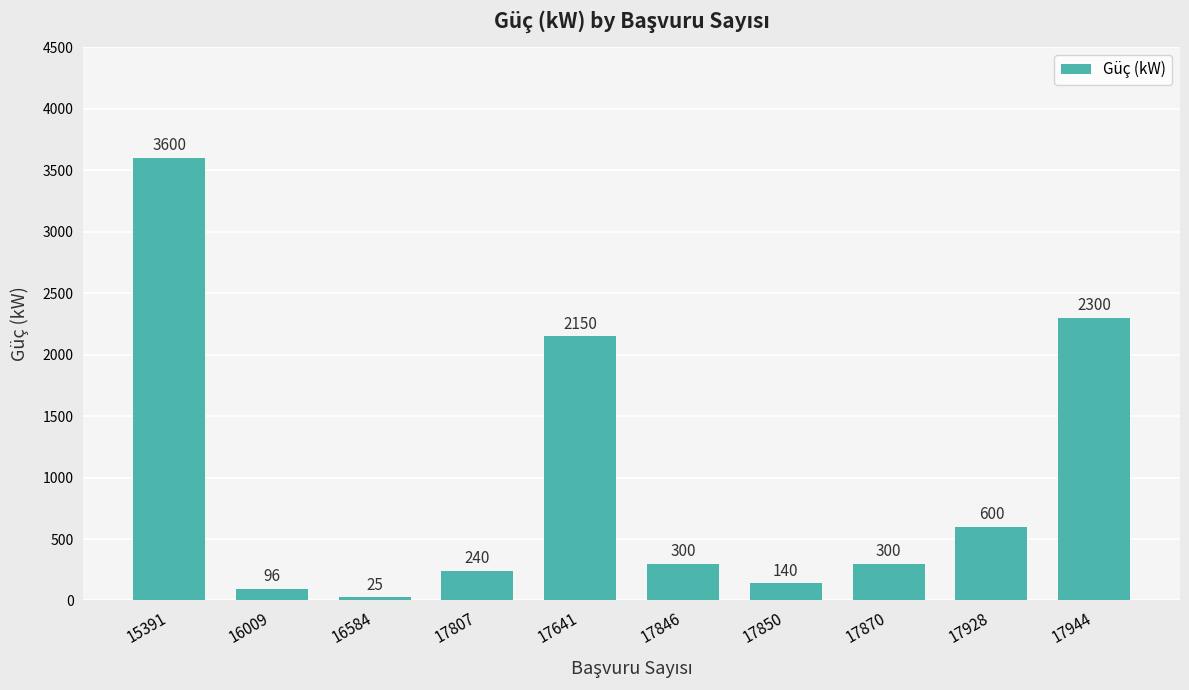

What is the difference between the values at 17641 and 17850?

2010